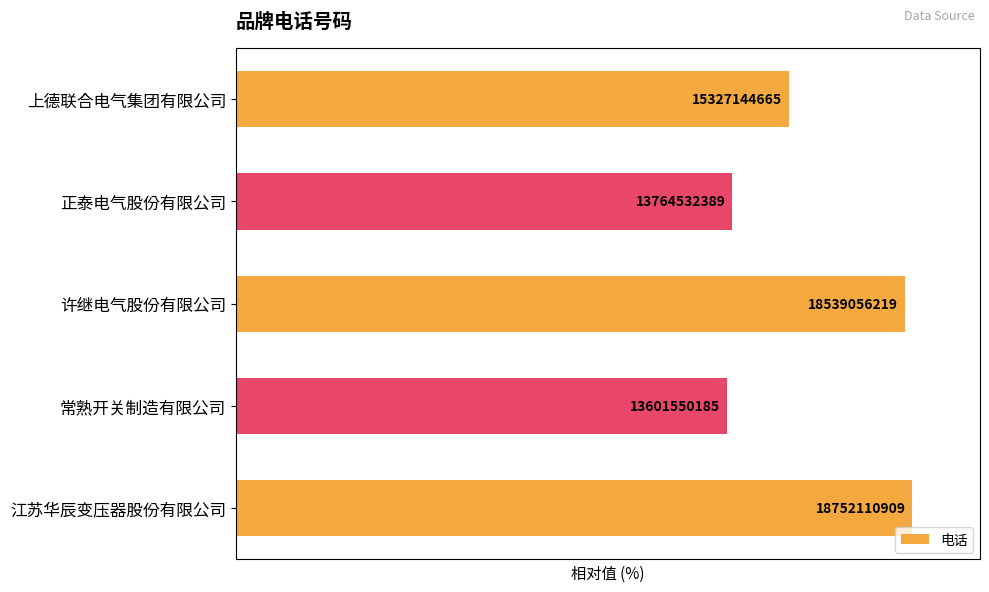

Are the bars horizontal?

Yes